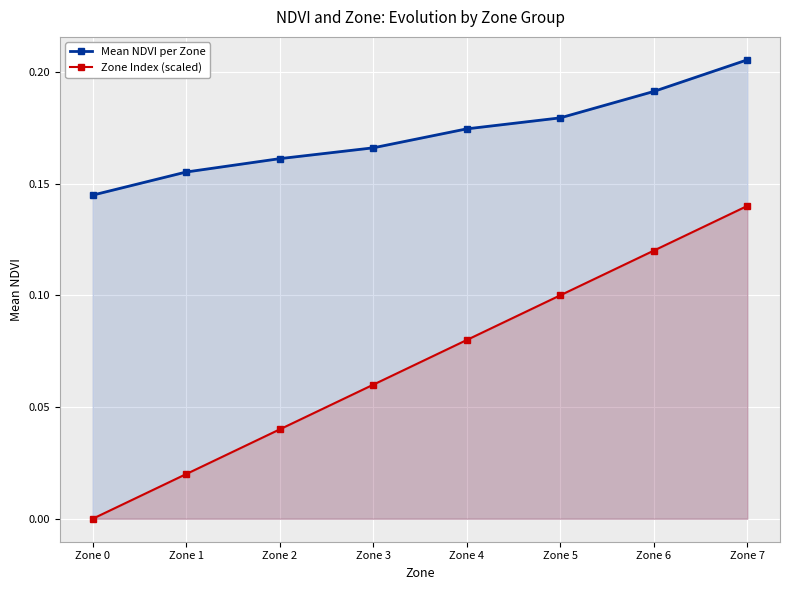

Reading left to right, what are all the values shown in this chart?

Mean NDVI per Zone: Zone 0=0.1	Zone 1=0.2	Zone 2=0.2	Zone 3=0.2	Zone 4=0.2	Zone 5=0.2	Zone 6=0.2	Zone 7=0.2
Zone Index (scaled): Zone 0=0.0	Zone 1=0.0	Zone 2=0.0	Zone 3=0.1	Zone 4=0.1	Zone 5=0.1	Zone 6=0.1	Zone 7=0.1